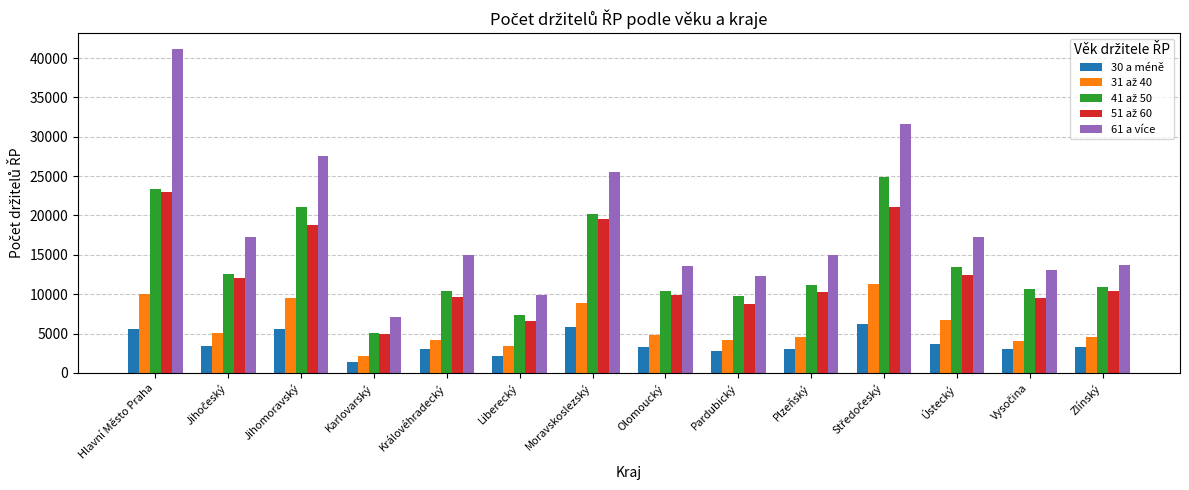

The value of 61 a více at Jihomoravský is 48798. True or false?

False